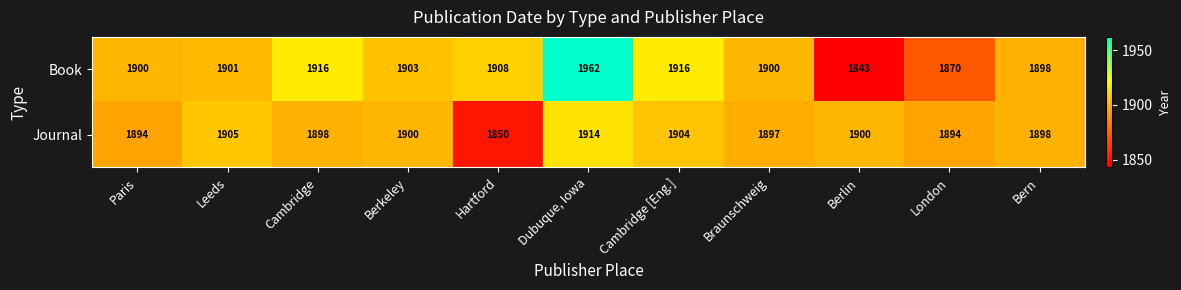

At which category does the chart reach its peak across all series?

Dubuque, Iowa